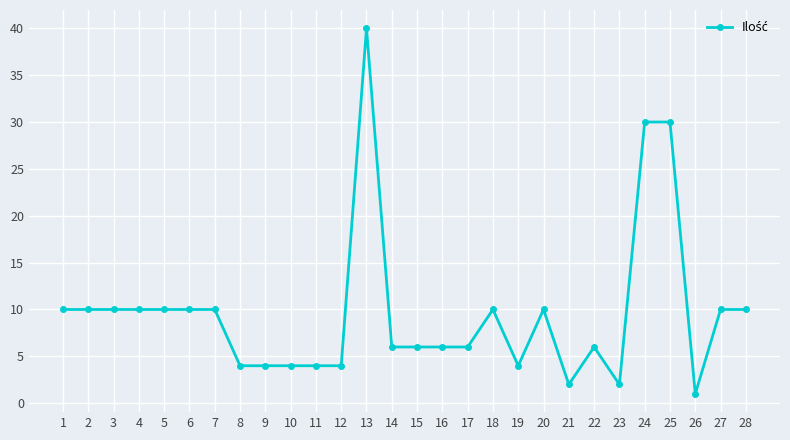

The chart shows a value of 4 at 10. True or false?

True